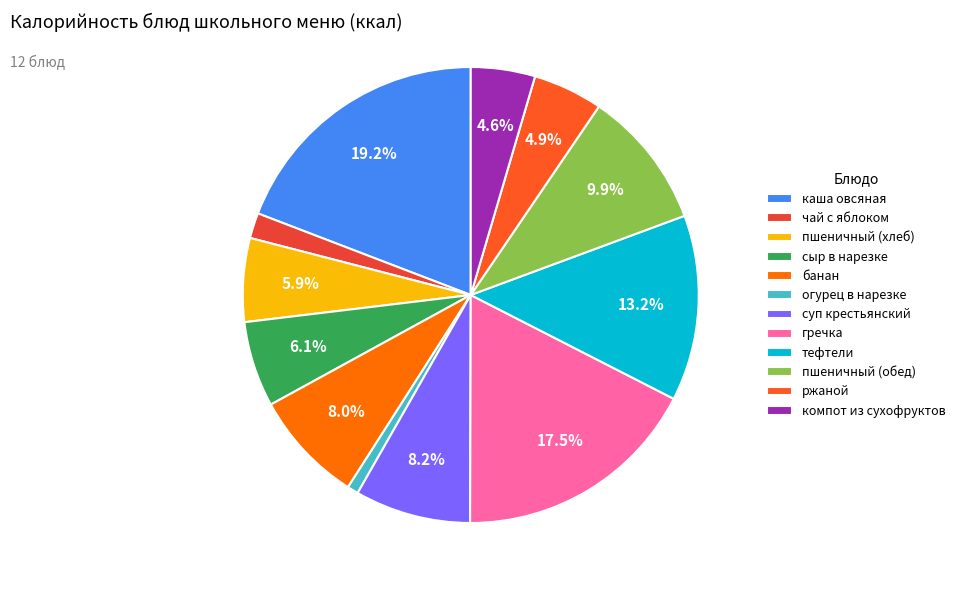

What percentage do суп крестьянский and банан together represent?

16.2%